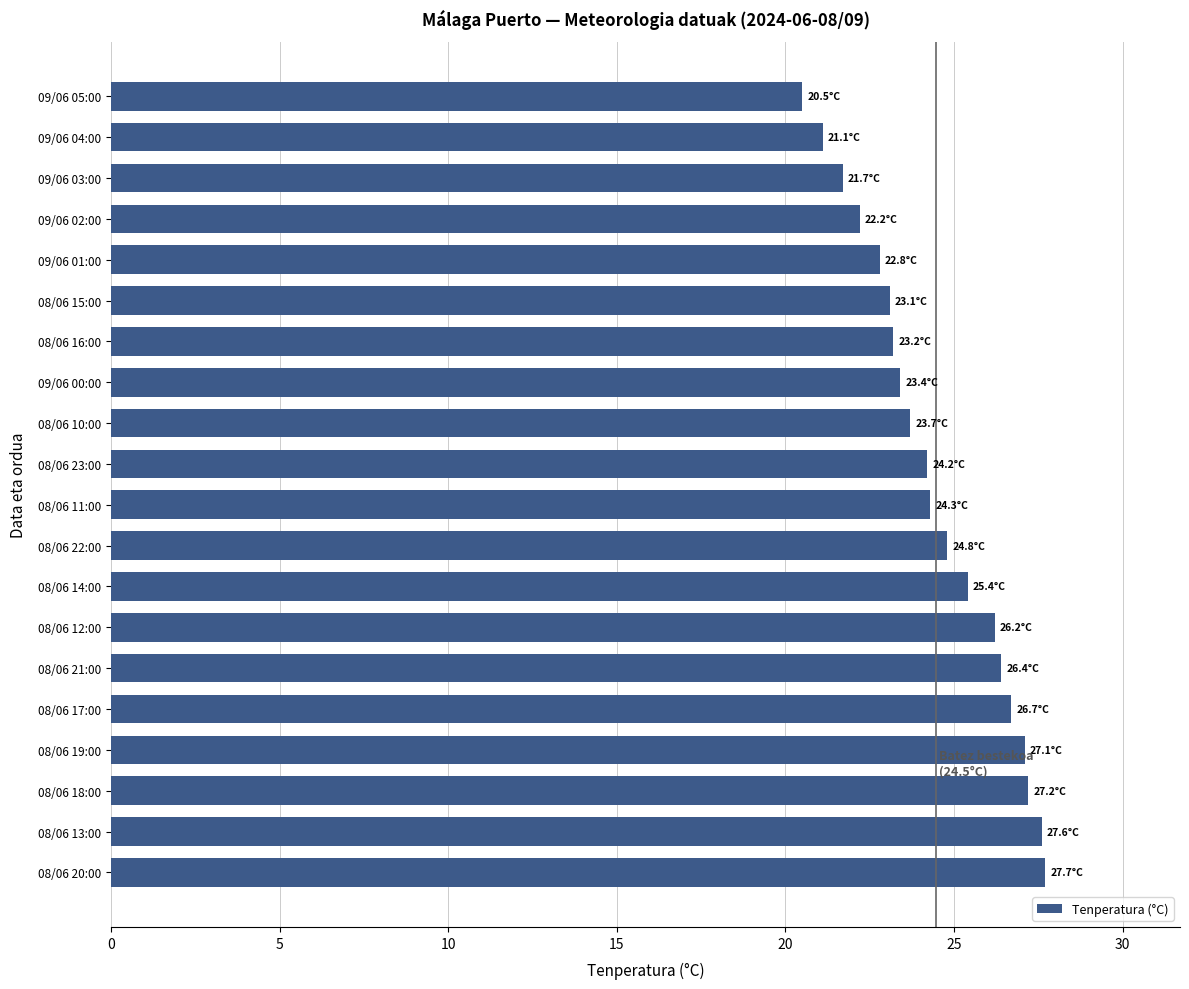

Approximately how many times larger is the value at 08/06 15:00 compared to 08/06 21:00?

0.9